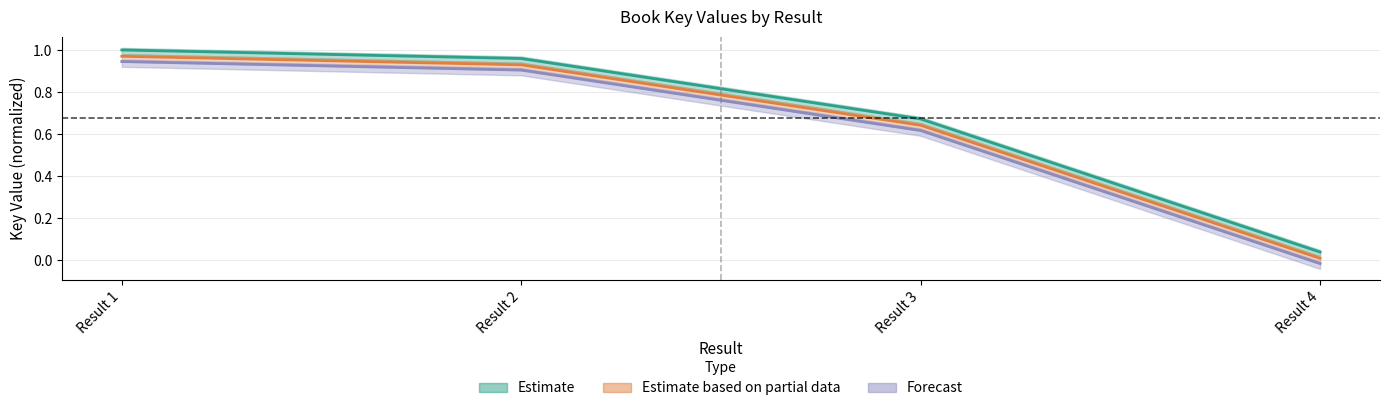

What value does the Forecast series have at Result 3?

0.6